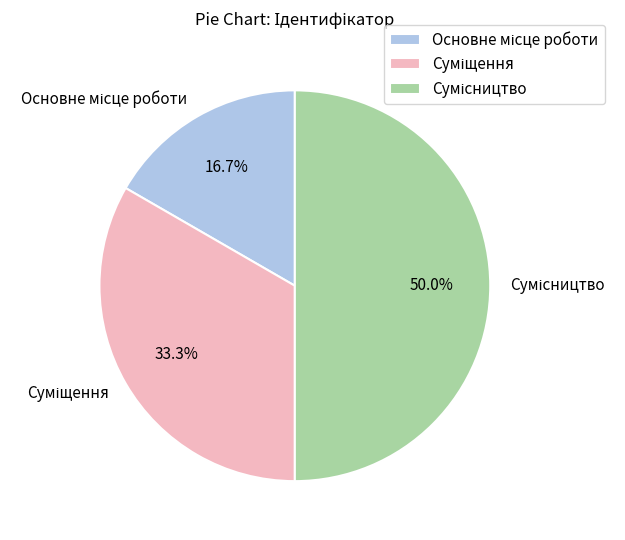

What is the ratio of the value at Суміщення to the value at Основне місце роботи?

2.0